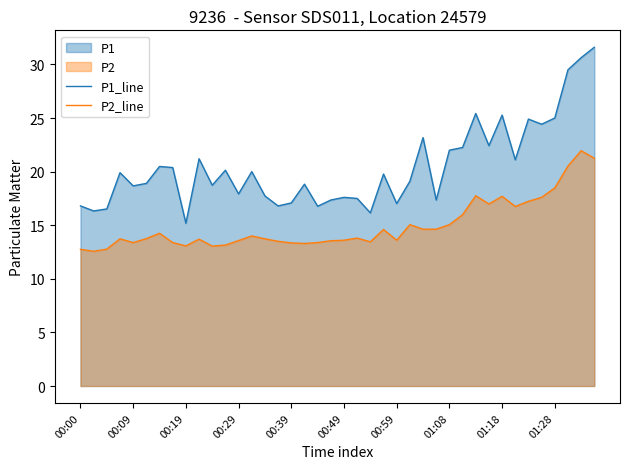

What is the average value of the P2_line series?

15.0